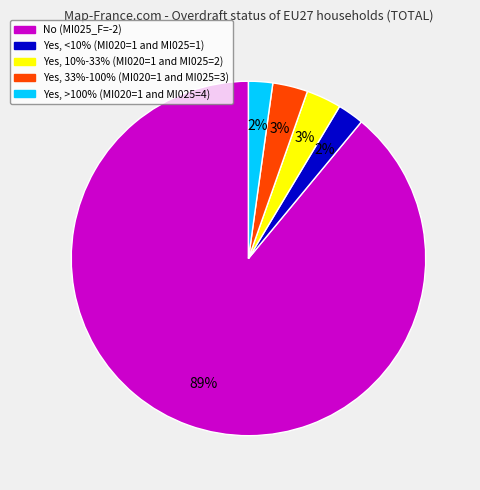

Is there any slice that represents more than half of the pie?

Yes